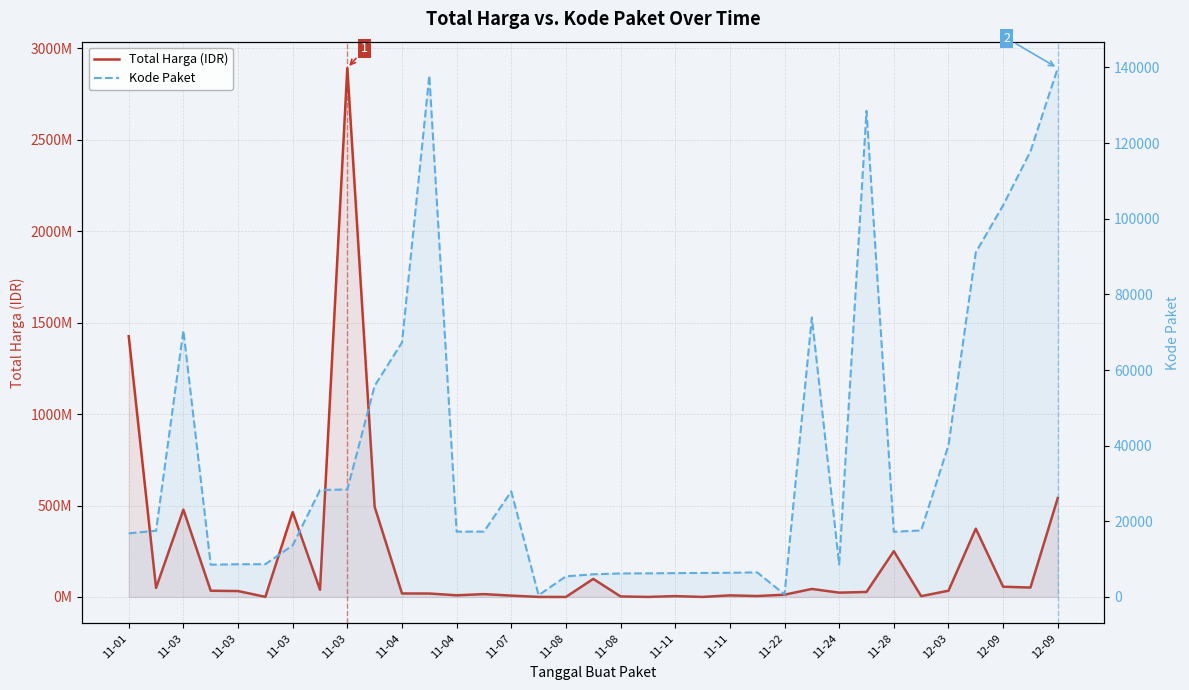

True or false: Kode Paket and Total Harga (IDR) cross at least once.

False